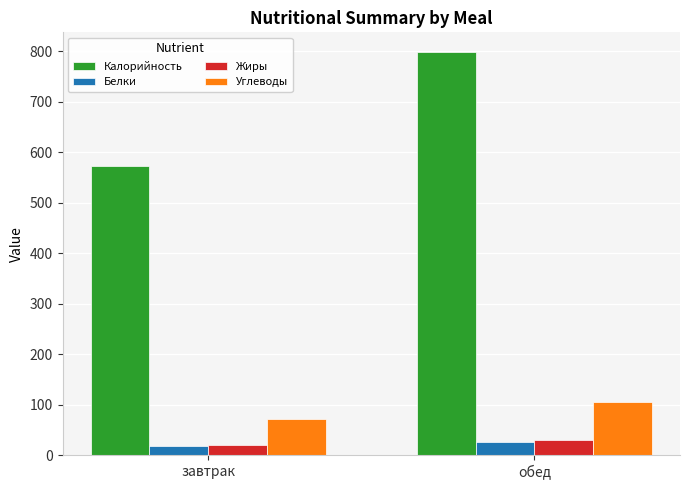

How many values in the Жиры series are below 29?

1